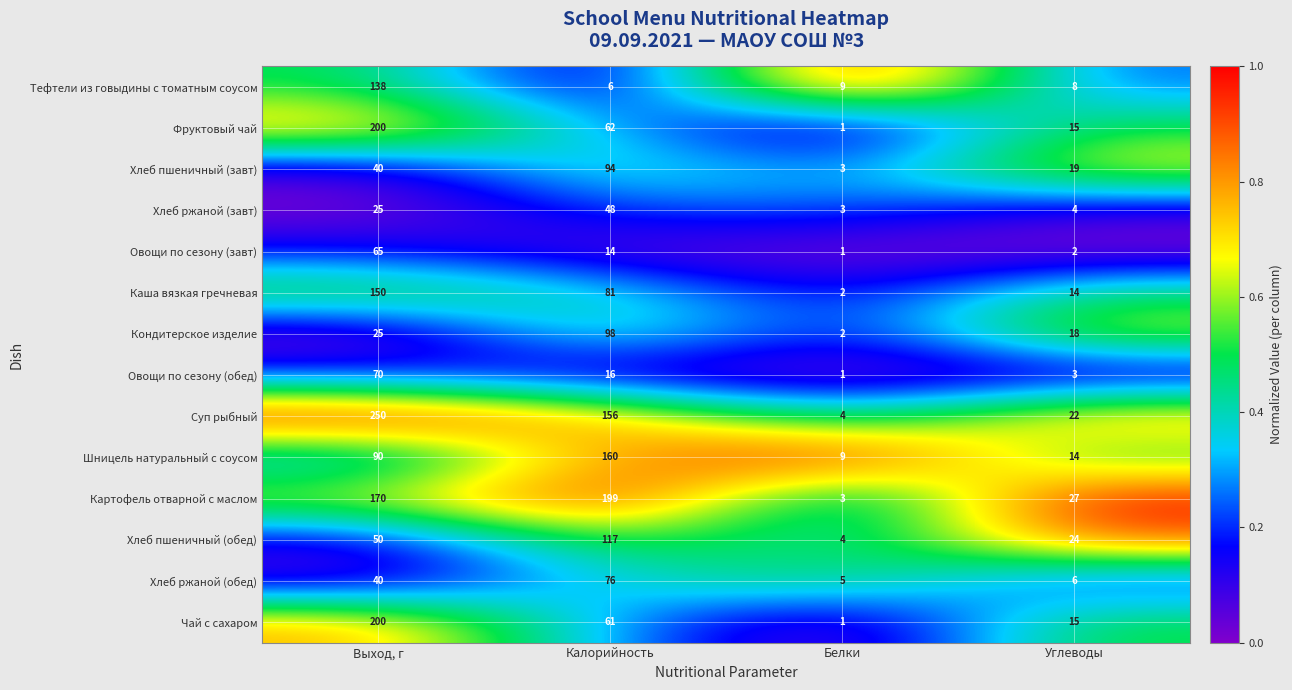

What is the approximate value of Каша вязкая гречневая at Калорийность?

81